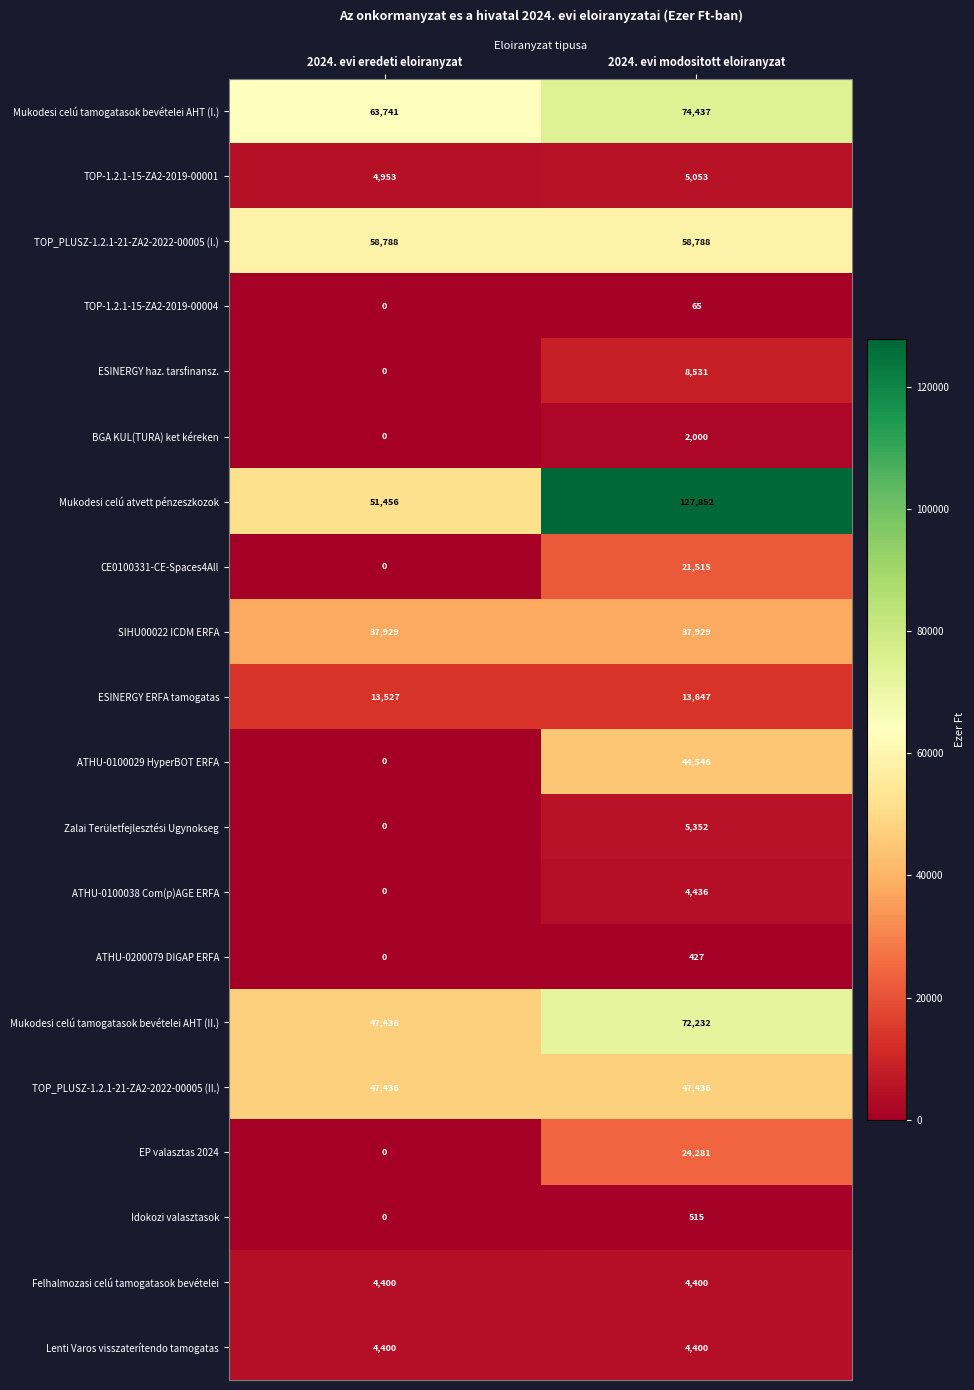

What is the difference between the maximum and minimum values in the ESINERGY haz. tarsfinansz. series?

8531